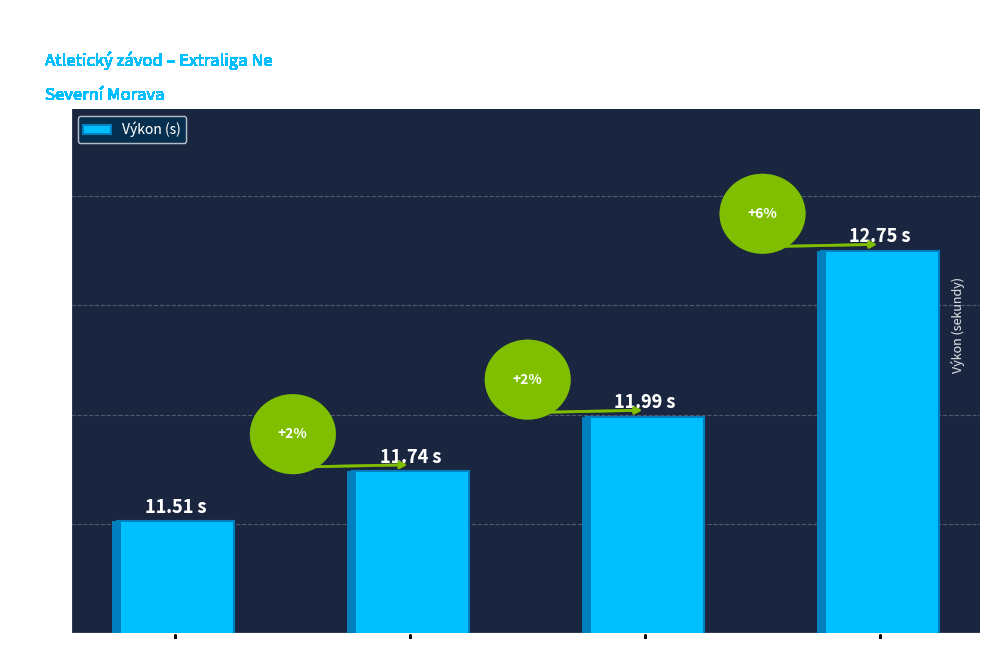

Which label corresponds to the largest value in the chart?

Chylek Lukáš